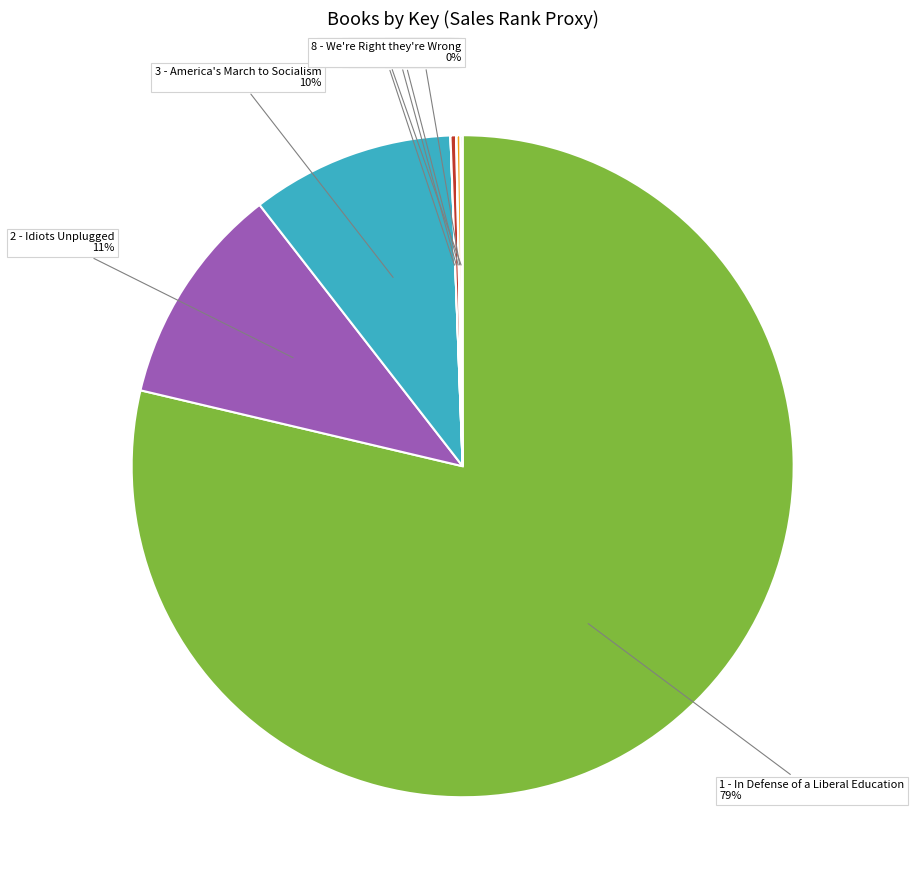

Is there a majority slice in this chart?

Yes